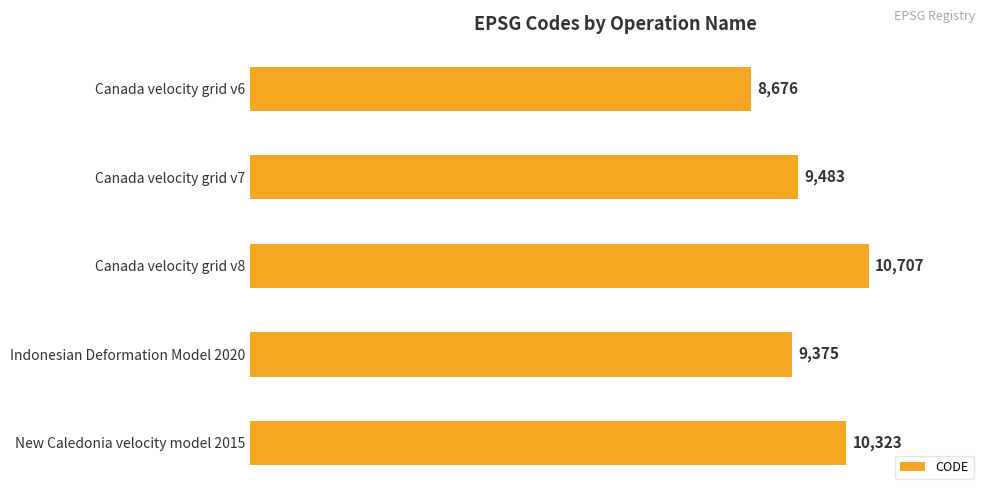

Where is the data nearest to the value 9691?

Canada velocity grid v7